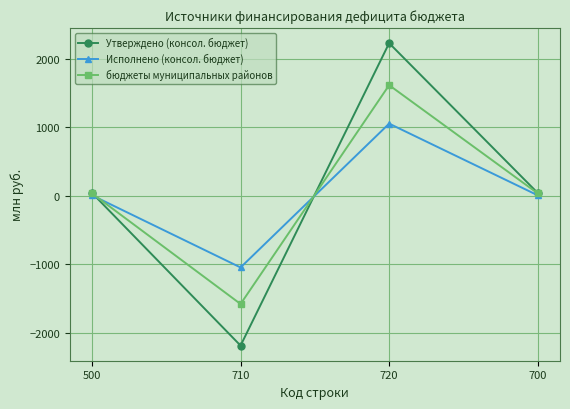

At which label does Утверждено (консол. бюджет) reach its minimum?

710